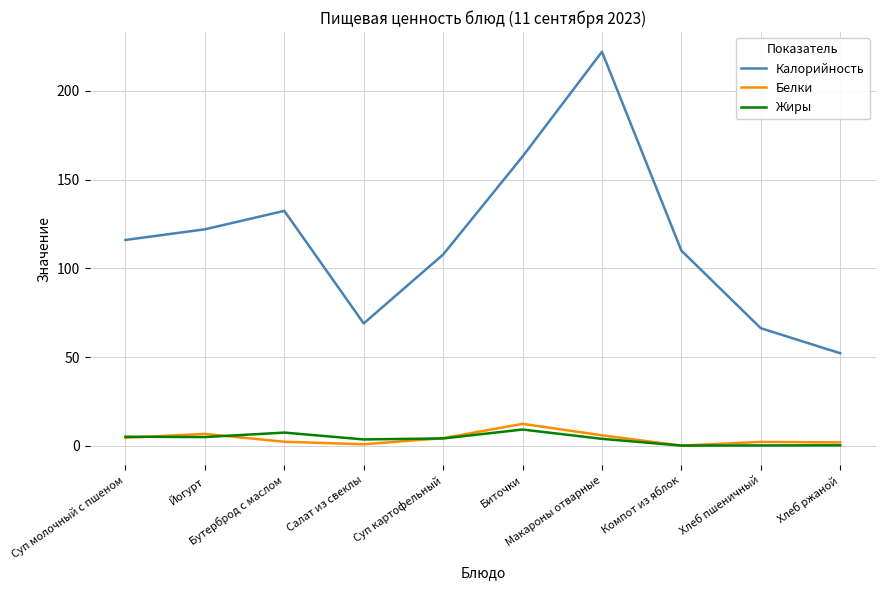

How many categories are shown in the chart?

10